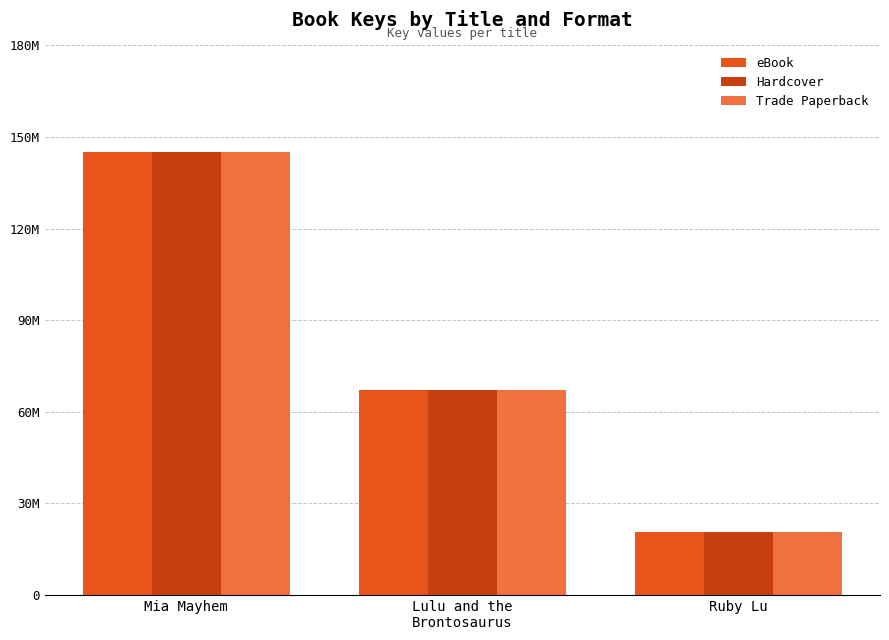

At Ruby Lu, list the series in order from smallest to largest.

eBook, Hardcover, Trade Paperback